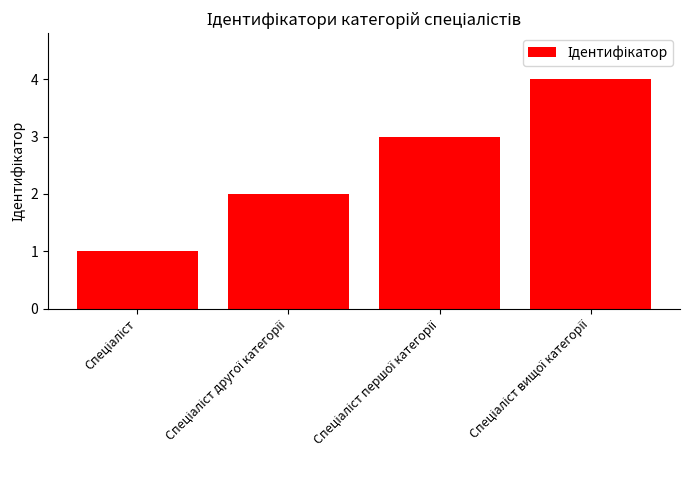

What is the maximum value shown in the chart?

4